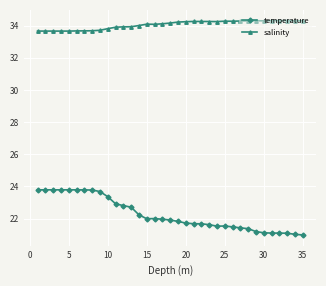

Which series has the largest total across all categories?

salinity